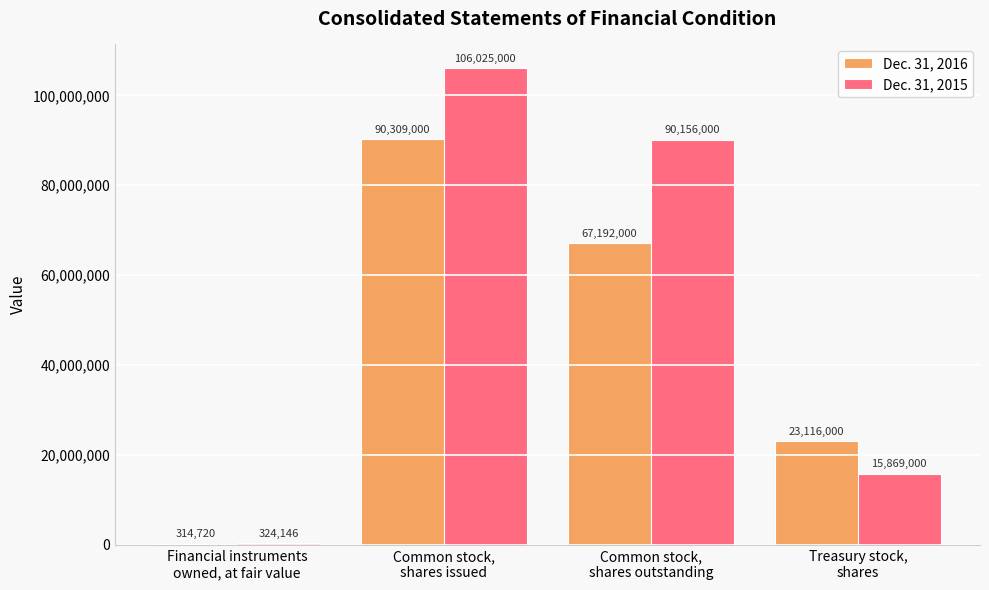

What is the maximum value for Dec. 31, 2016?

90309000